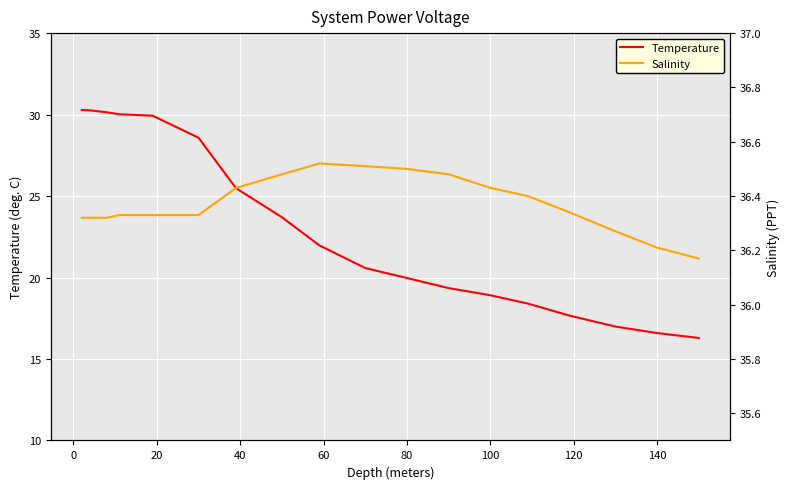

True or false: Temperature and Salinity cross at least once.

False